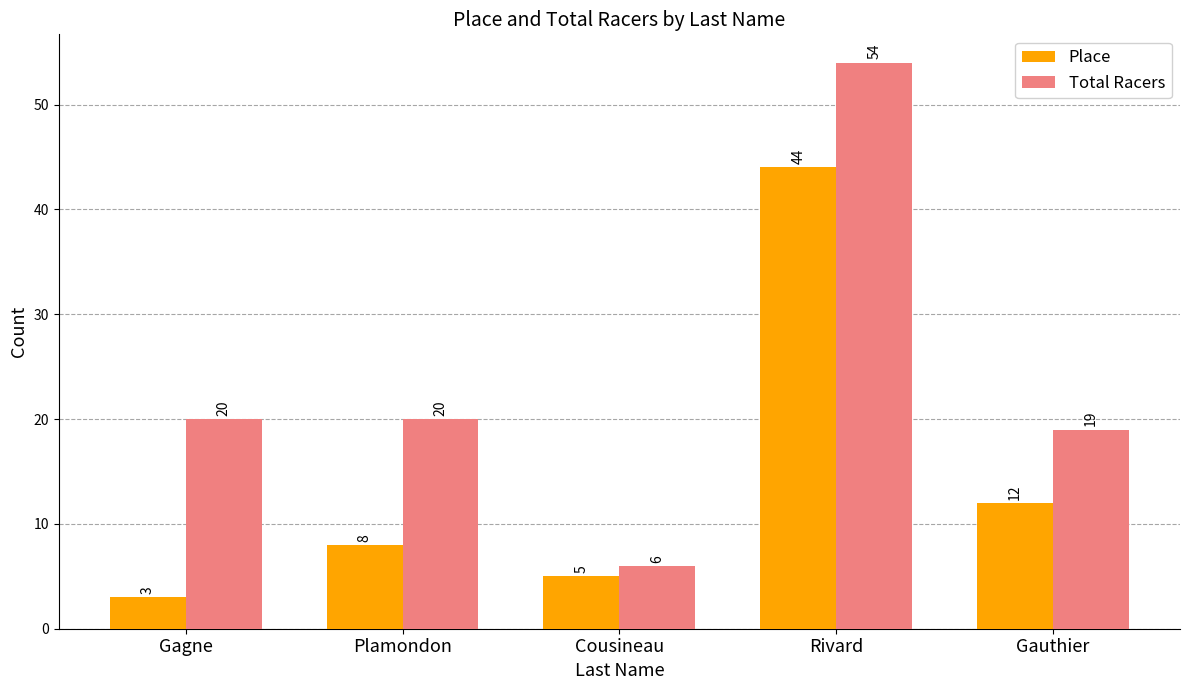

How many values in the Place series are below 8?

2